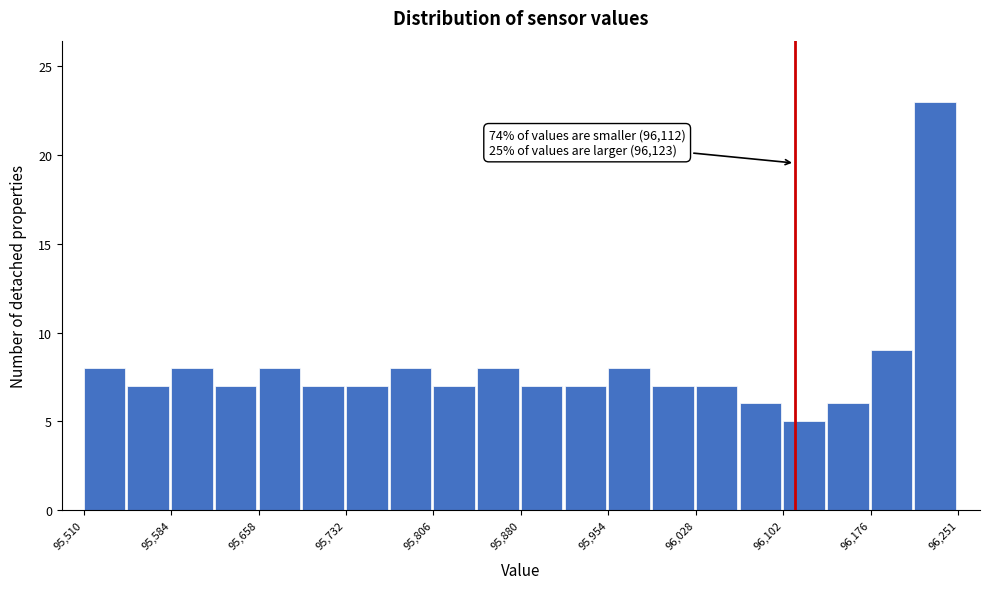

Read against the x-axis, roughly where is the centre of the tallest bar?

96230